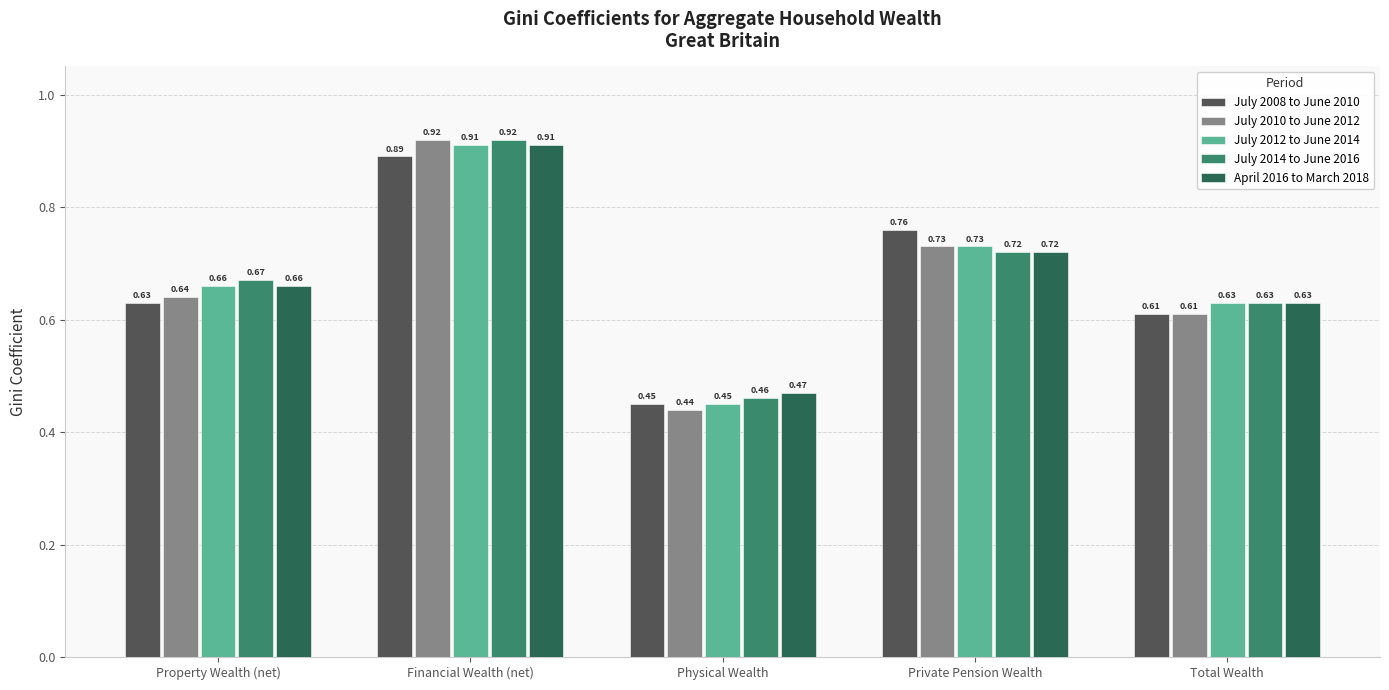

Is it true that July 2010 to June 2012 equals 1.0 at Property Wealth (net)?

False